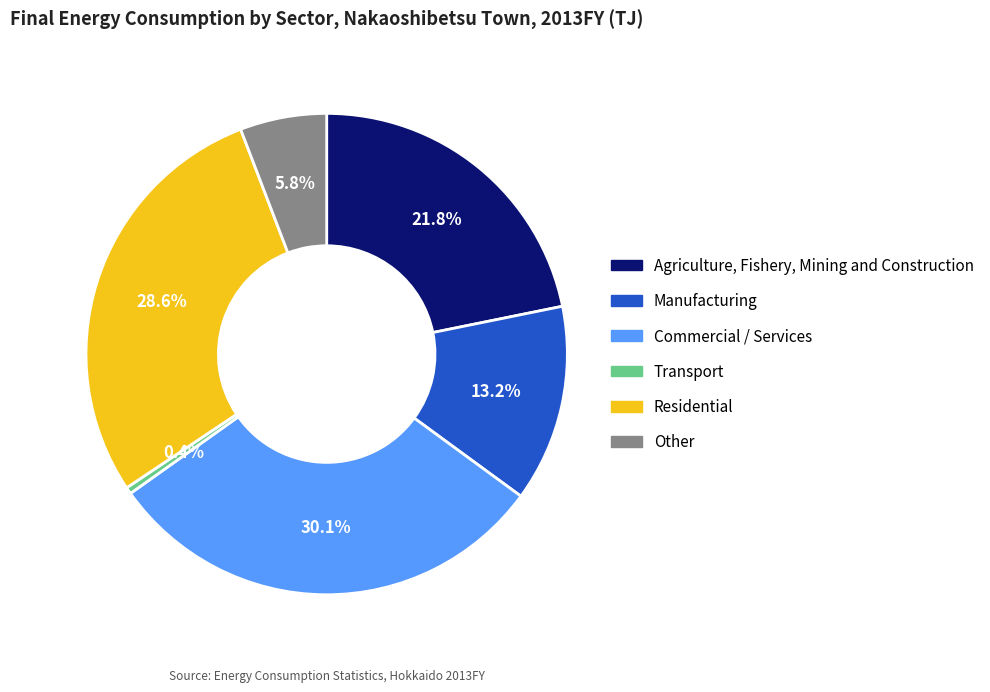

Which slice is the largest?

Commercial / Services